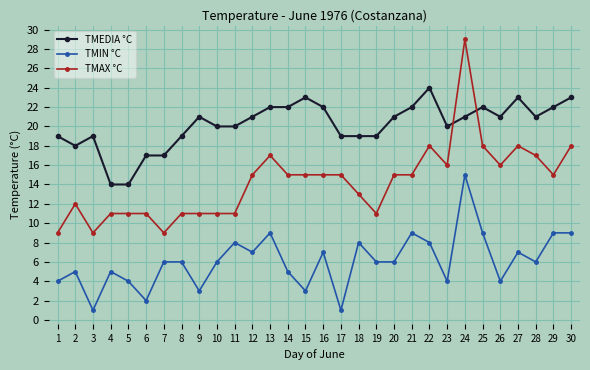

True or false: TMAX °C and TMIN °C intersect in this chart.

False